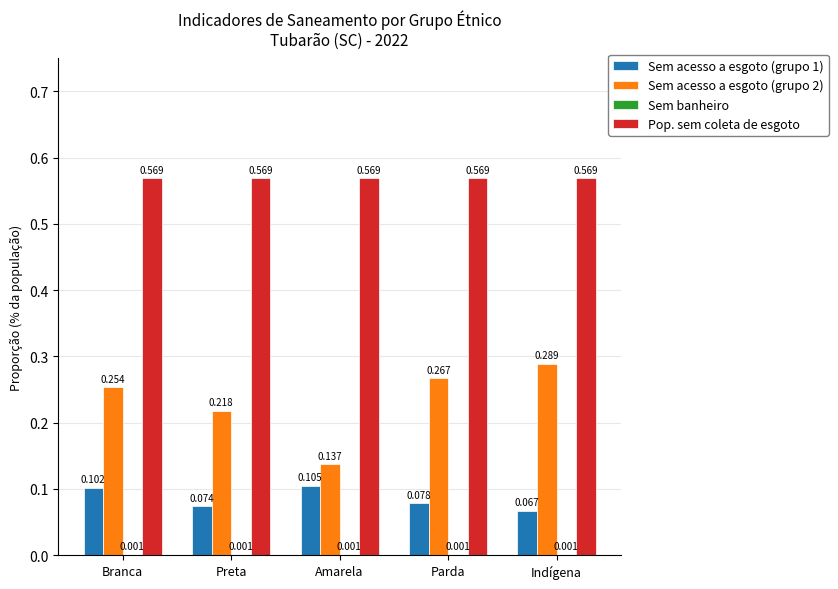

Which category has the highest value in the Sem acesso a esgoto (grupo 1) series?

Amarela